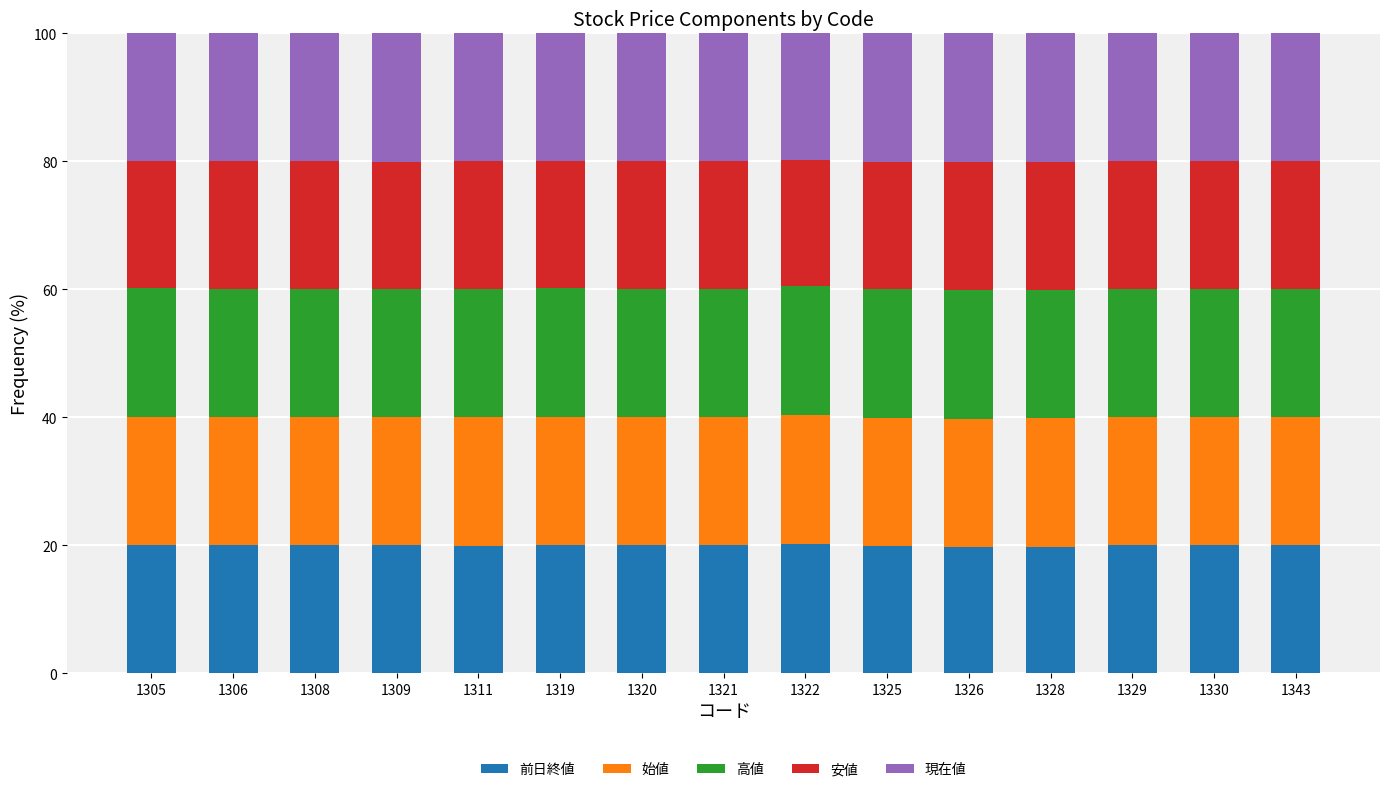

True or false: 前日終値 has a value of 8.8 at 1305.

False